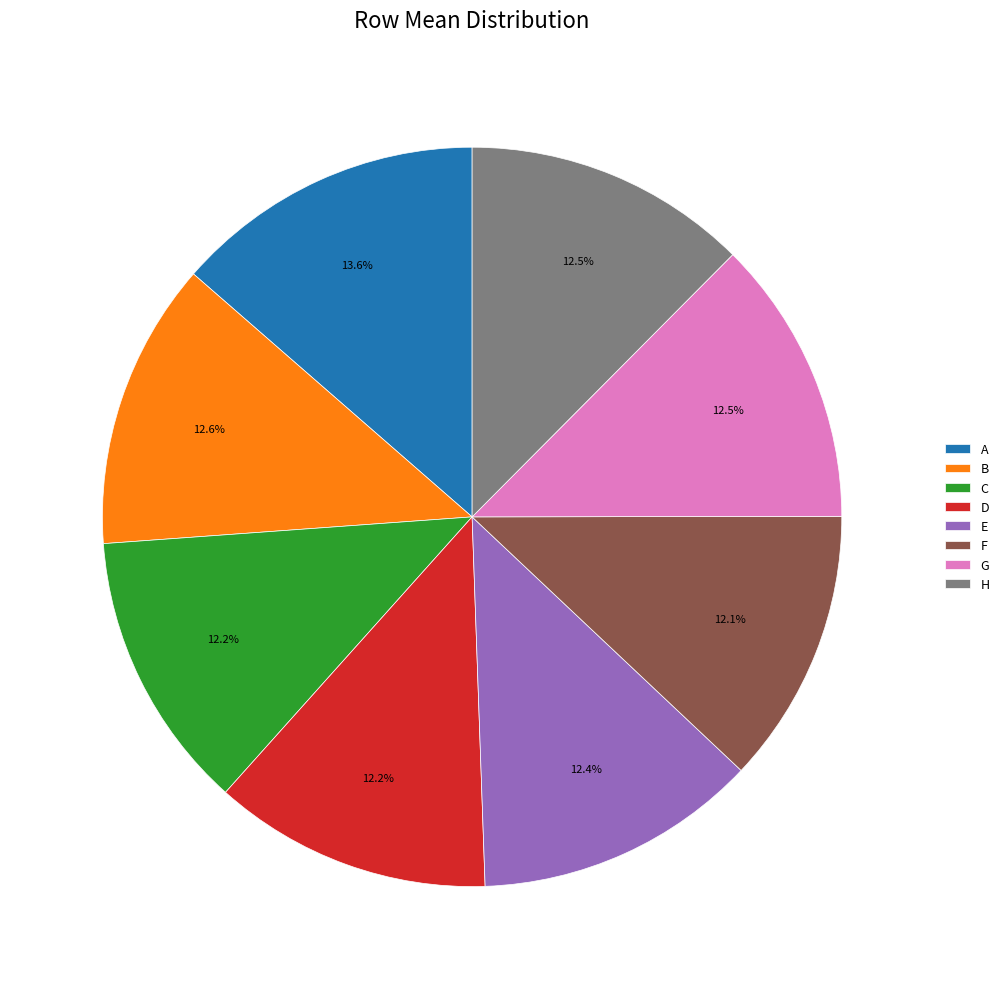

Do C and F together represent more than half of the pie?

No